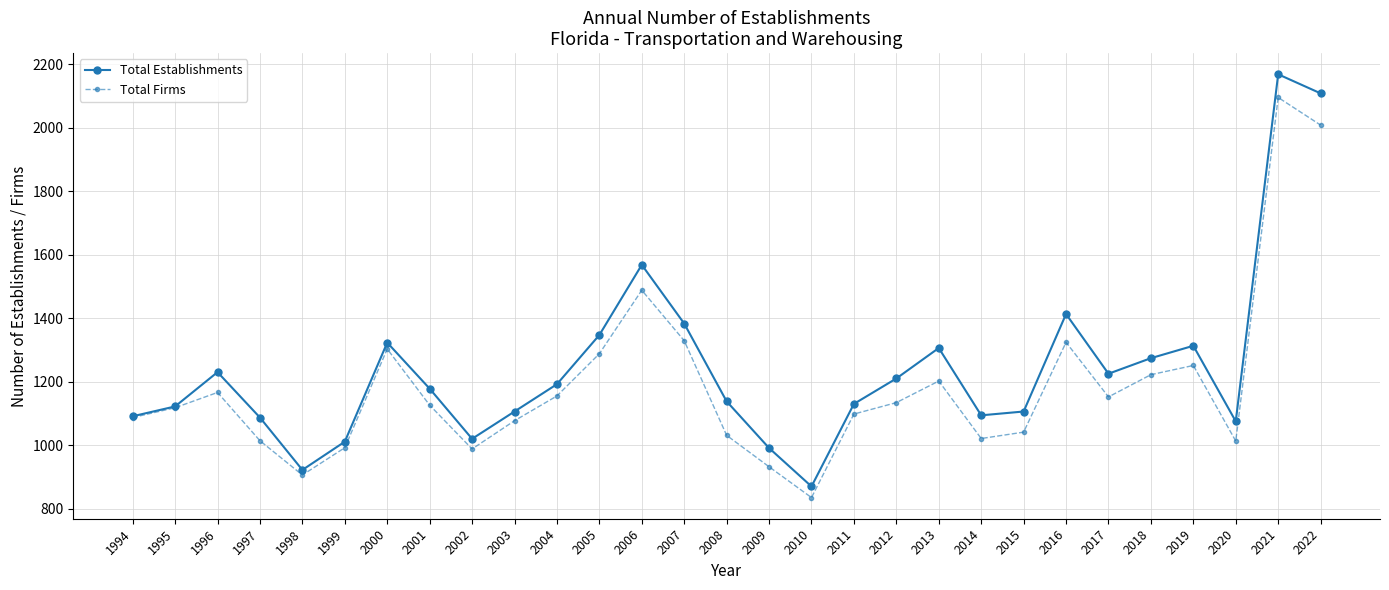

How many values in the Total Firms series are below 1126?

14